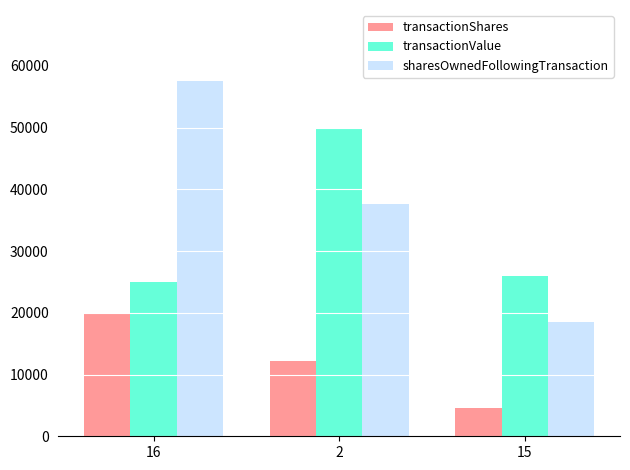

At which label does transactionValue first exceed 26005?

2